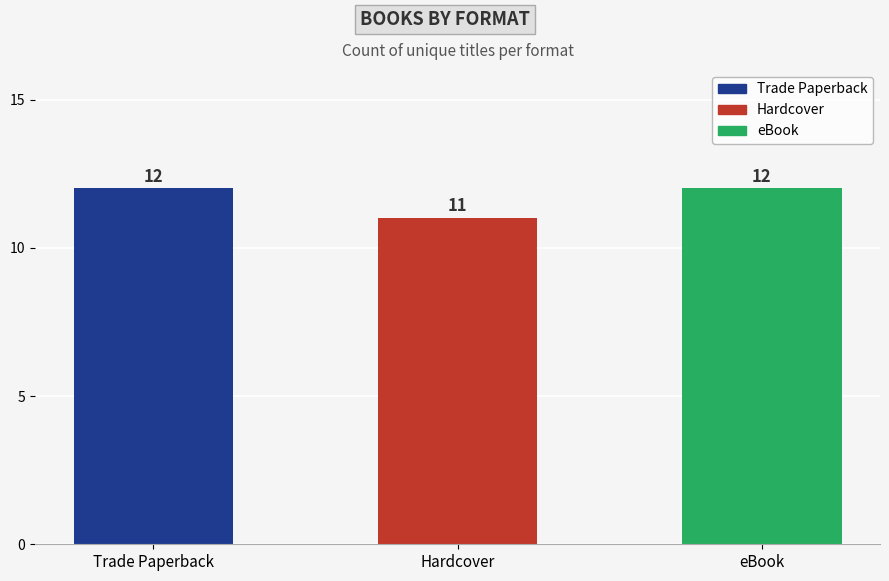

At which category does the chart reach its minimum across all series?

Hardcover